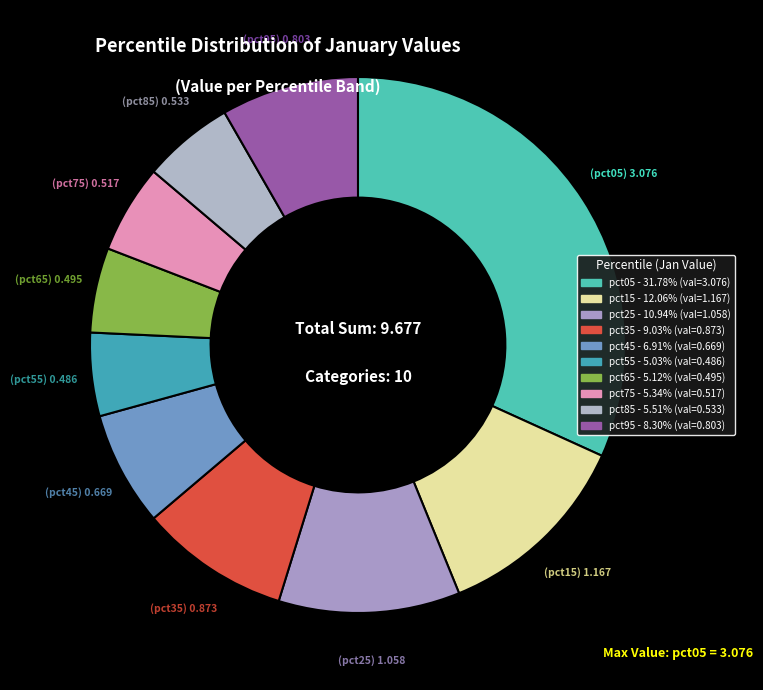

To the nearest percent, what portion does pct25 represent?

11%